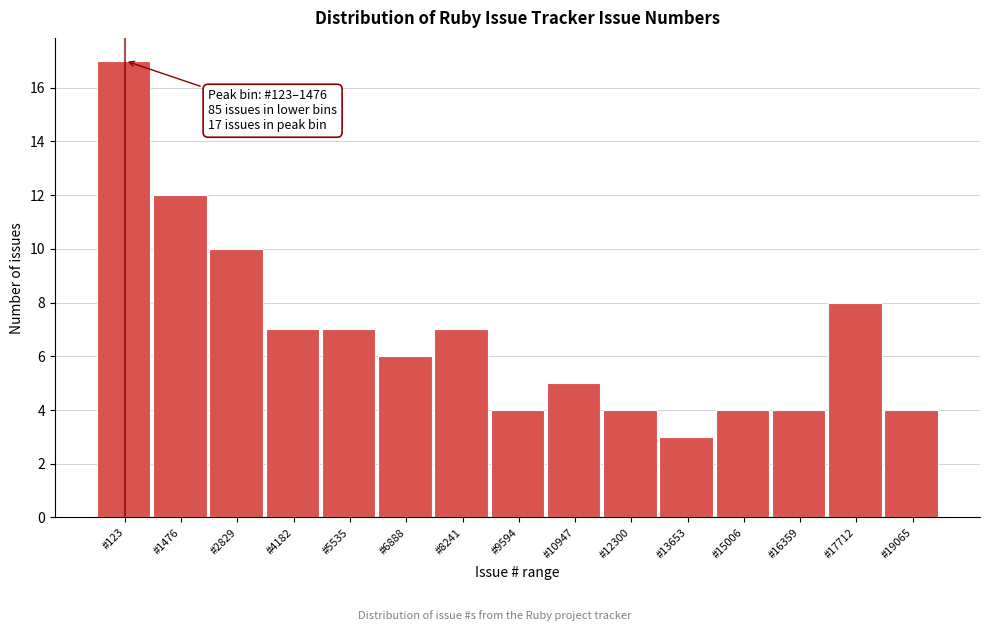

Reading right to left, what are all the values shown in this chart?

#19065=4	#17712=8	#16359=4	#15006=4	#13653=3	#12300=4	#10947=5	#9594=4	#8241=7	#6888=6	#5535=7	#4182=7	#2829=10	#1476=12	#123=17